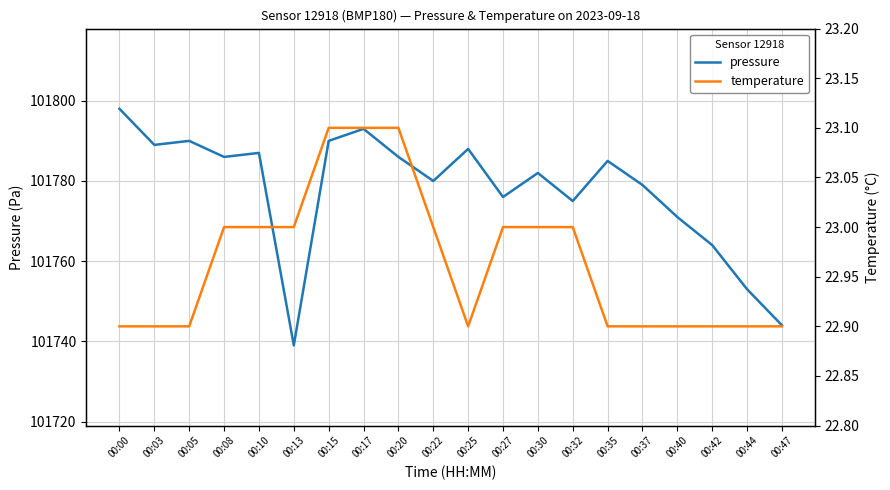

Is it true that temperature equals 36.2 at 00:17?

False